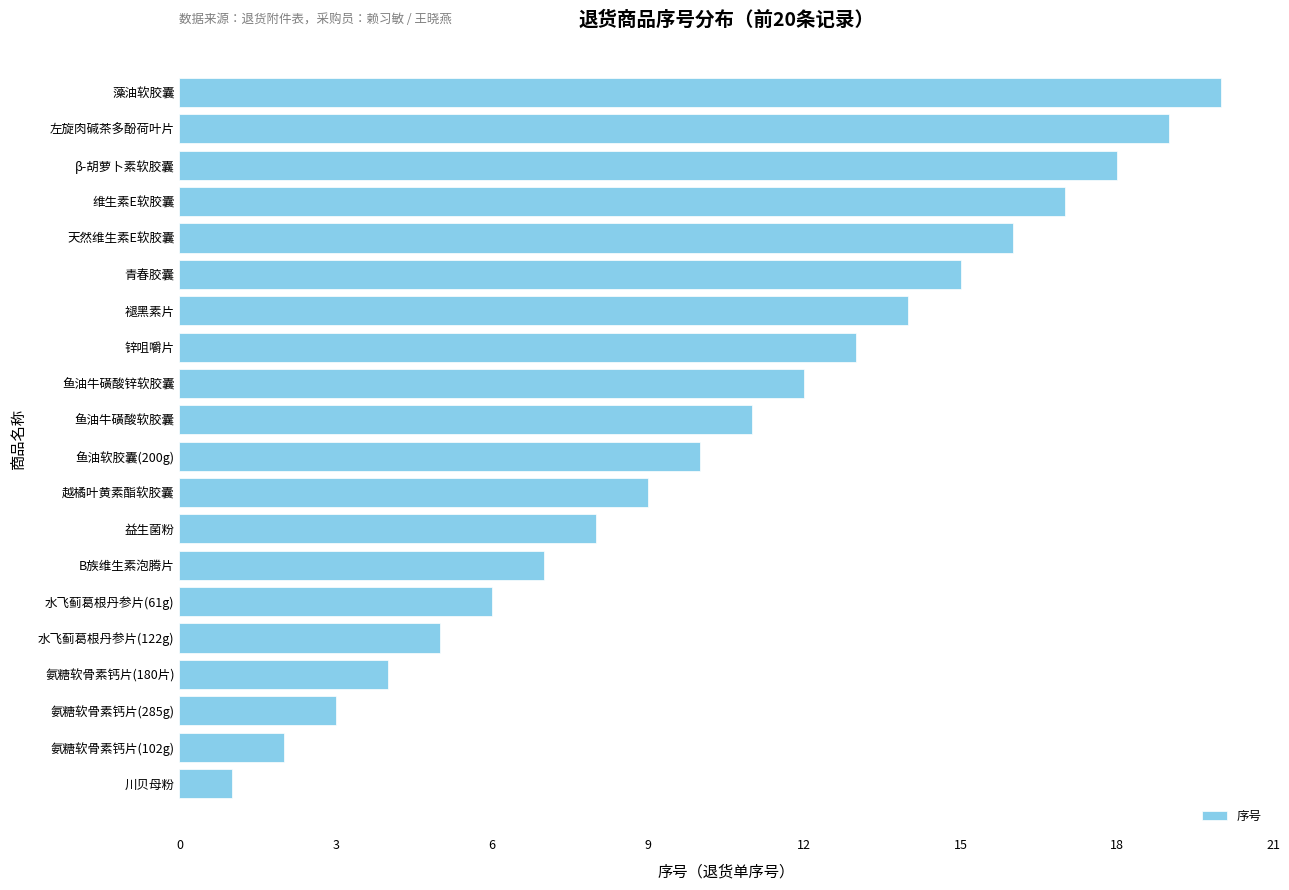

List the labels in order of value, smallest first.

川贝母粉, 氨糖软骨素钙片(102g), 氨糖软骨素钙片(285g), 氨糖软骨素钙片(180片), 水飞蓟葛根丹参片(122g), 水飞蓟葛根丹参片(61g), B族维生素泡腾片, 益生菌粉, 越橘叶黄素酯软胶囊, 鱼油软胶囊(200g), 鱼油牛磺酸软胶囊, 鱼油牛磺酸锌软胶囊, 锌咀嚼片, 褪黑素片, 青春胶囊, 天然维生素E软胶囊, 维生素E软胶囊, β-胡萝卜素软胶囊, 左旋肉碱茶多酚荷叶片, 藻油软胶囊